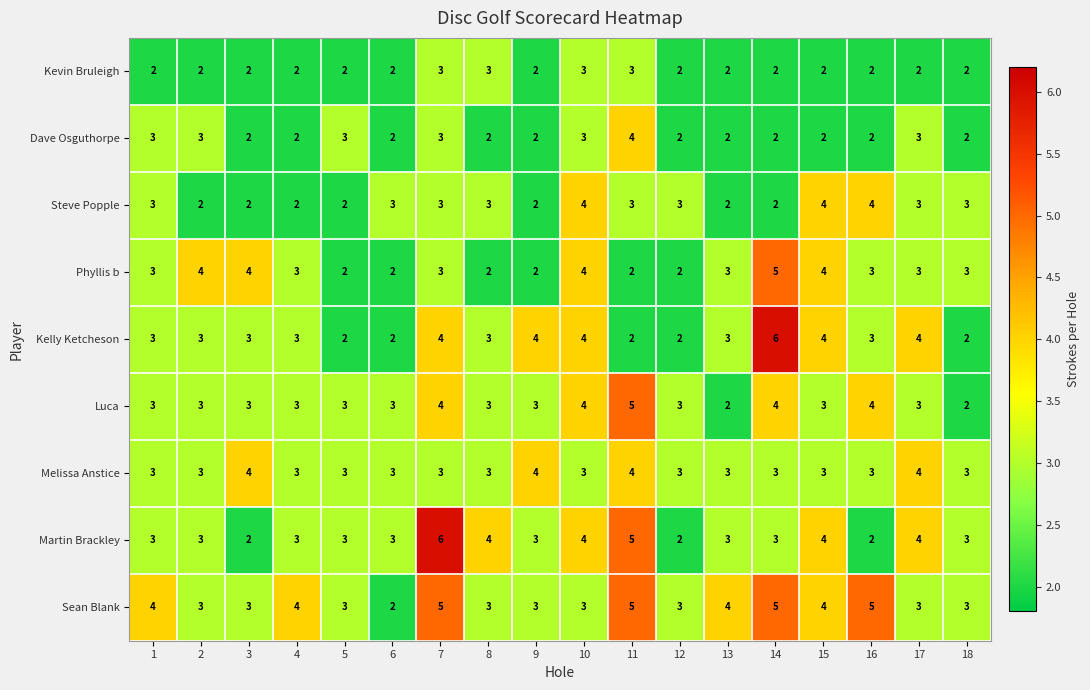

Between 7 and 13, which series saw the biggest shift?

Martin Brackley